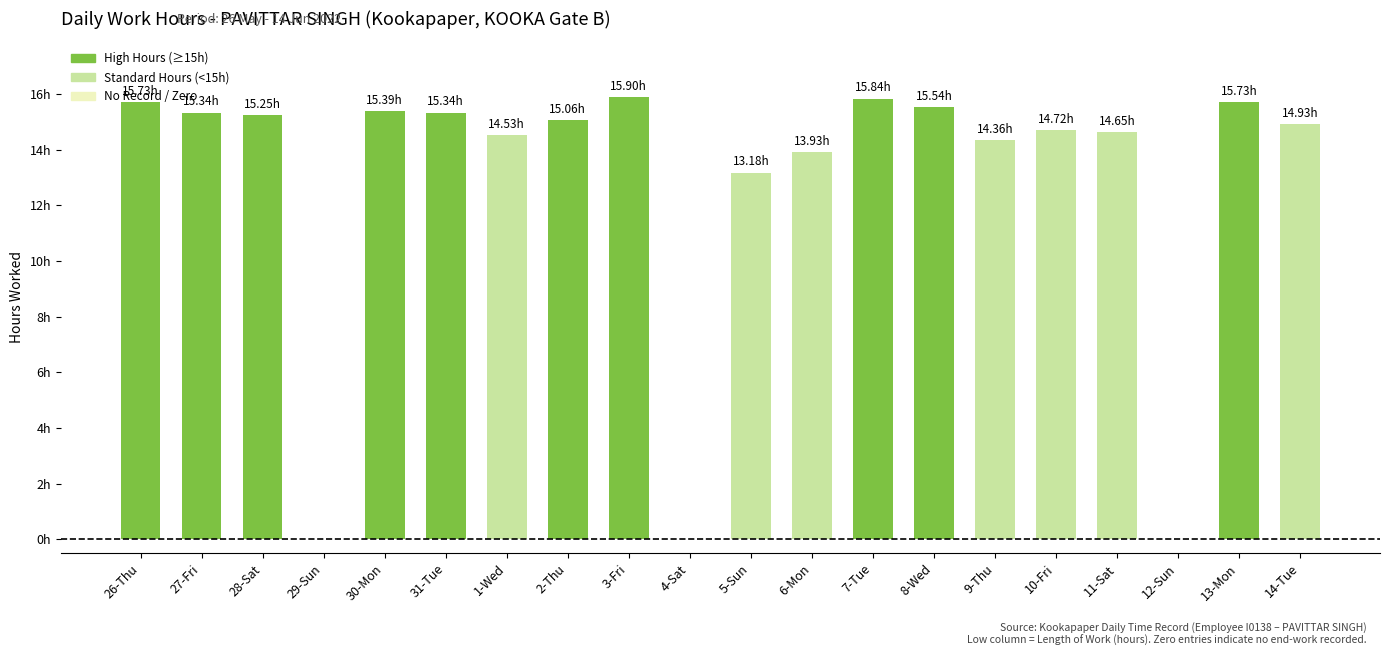

Are the bars horizontal?

No